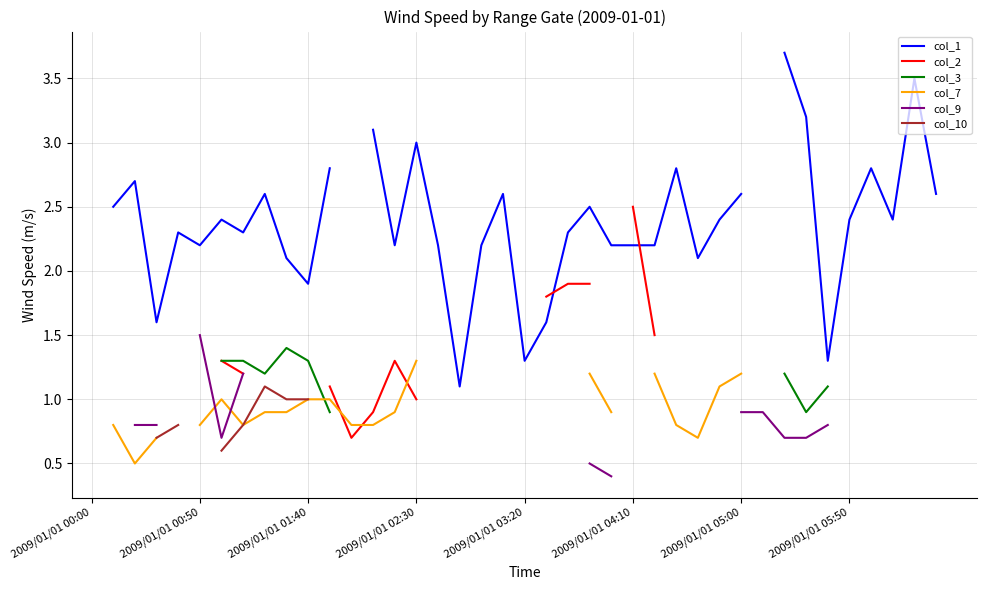

True or false: col_1 and col_10 intersect in this chart.

False